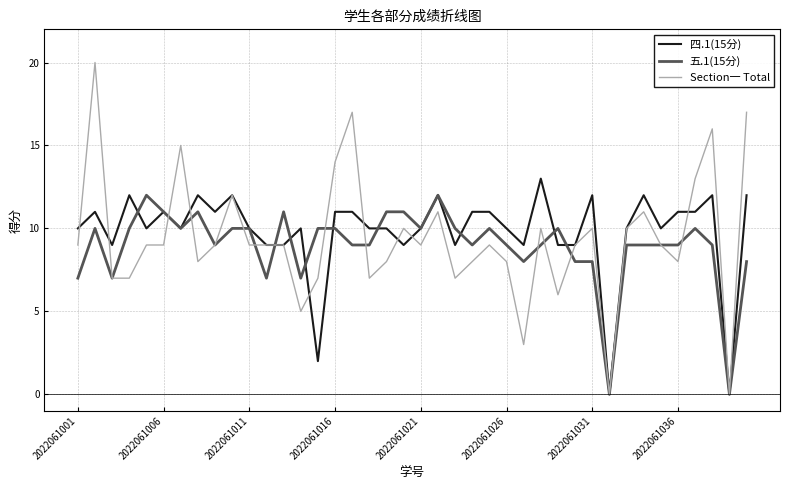

What is the maximum value for Section一 Total?

20